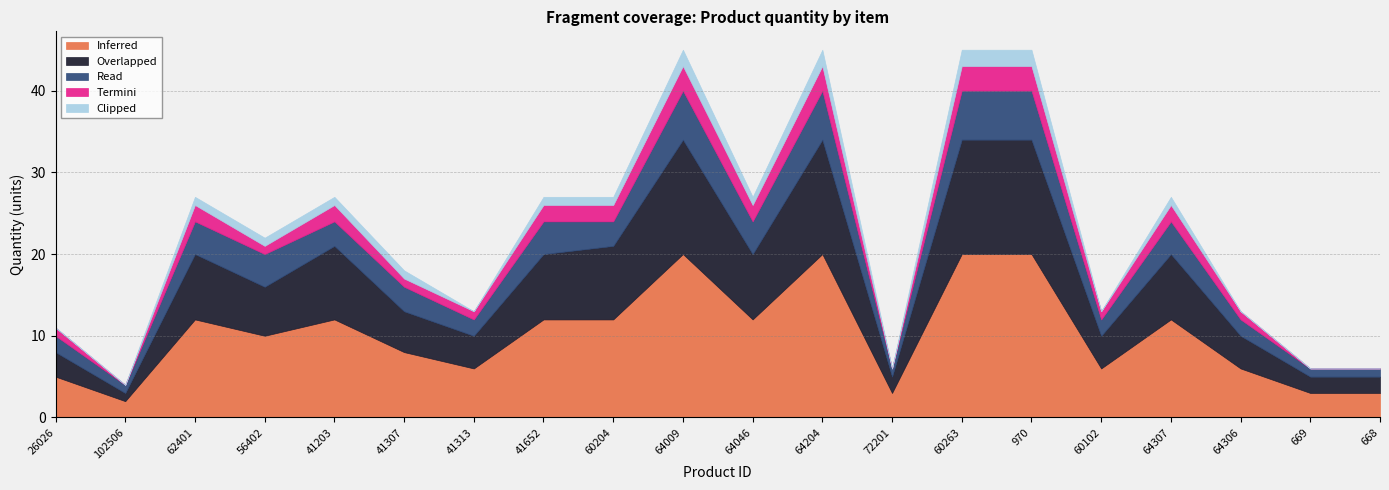

What is the label of the 14th point from the right?

41313